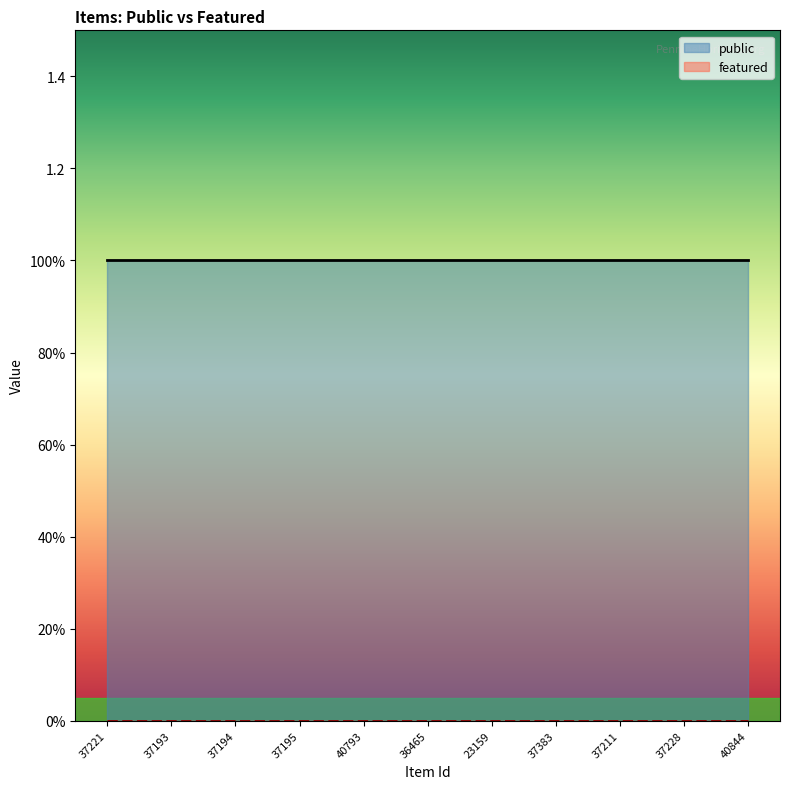

Reading right to left, transcribe all the data shown in this chart.

public: 40844=1	37228=1	37211=1	37383=1	23159=1	36465=1	40793=1	37195=1	37194=1	37193=1	37221=1
featured: 40844=0	37228=0	37211=0	37383=0	23159=0	36465=0	40793=0	37195=0	37194=0	37193=0	37221=0